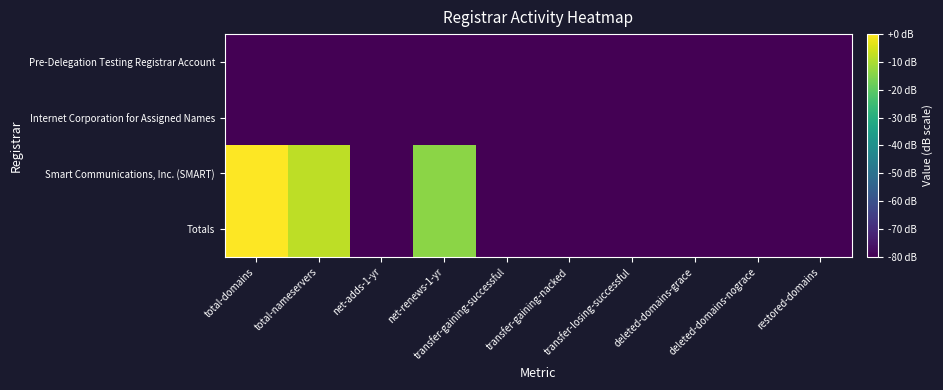

Reading left to right, transcribe all the data shown in this chart.

Pre-Delegation Testing Registrar Account: total-domains=-80.0	total-nameservers=-80.0	net-adds-1-yr=-80.0	net-renews-1-yr=-80.0	transfer-gaining-successful=-80.0	transfer-gaining-nacked=-80.0	transfer-losing-successful=-80.0	deleted-domains-grace=-80.0	deleted-domains-nograce=-80.0	restored-domains=-80.0
Internet Corporation for Assigned Names: total-domains=-80.0	total-nameservers=-80.0	net-adds-1-yr=-80.0	net-renews-1-yr=-80.0	transfer-gaining-successful=-80.0	transfer-gaining-nacked=-80.0	transfer-losing-successful=-80.0	deleted-domains-grace=-80.0	deleted-domains-nograce=-80.0	restored-domains=-80.0
Smart Communications, Inc. (SMART): total-domains=0.0	total-nameservers=-8.0	net-adds-1-yr=-80.0	net-renews-1-yr=-14.0	transfer-gaining-successful=-80.0	transfer-gaining-nacked=-80.0	transfer-losing-successful=-80.0	deleted-domains-grace=-80.0	deleted-domains-nograce=-80.0	restored-domains=-80.0
Totals: total-domains=0.0	total-nameservers=-8.0	net-adds-1-yr=-80.0	net-renews-1-yr=-14.0	transfer-gaining-successful=-80.0	transfer-gaining-nacked=-80.0	transfer-losing-successful=-80.0	deleted-domains-grace=-80.0	deleted-domains-nograce=-80.0	restored-domains=-80.0